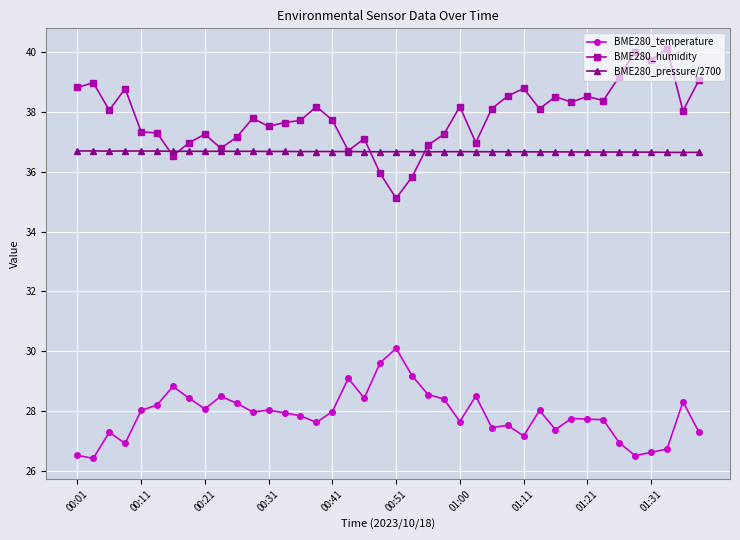

Is this an area chart (filled region under the line)?

No